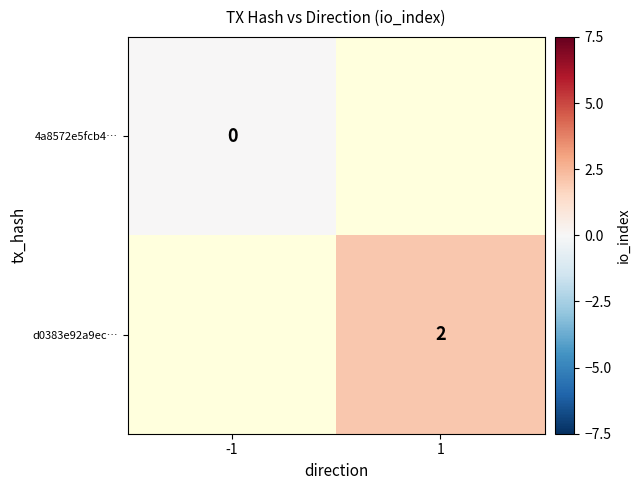

Is it true that d0383e92a9ec… equals 2 at 1?

True